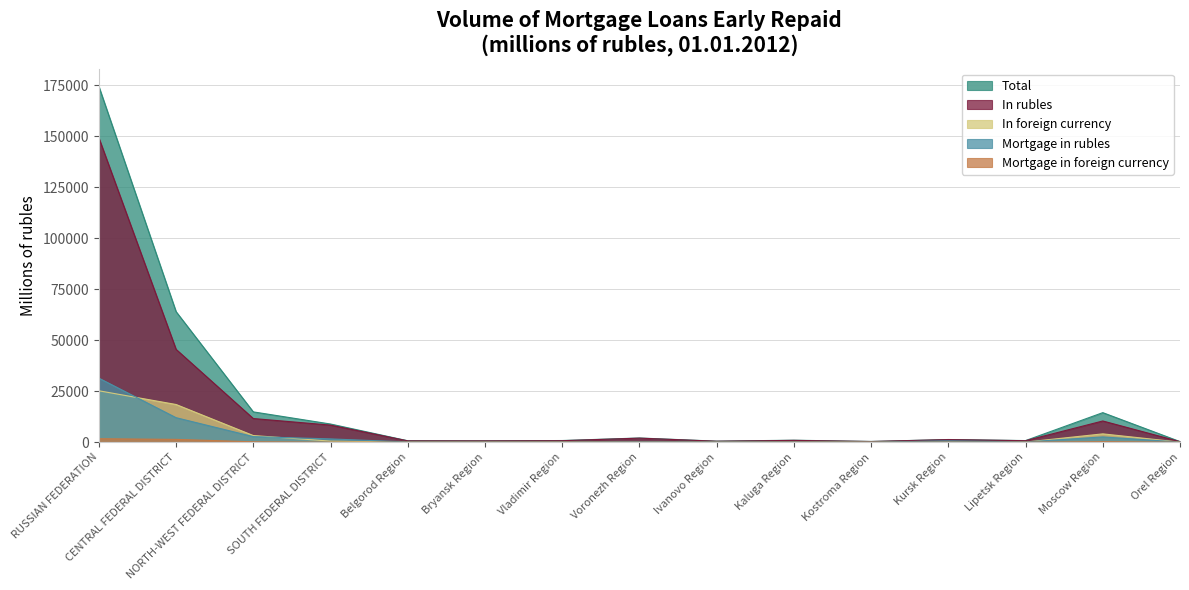

List the series in order of their peak value, lowest first.

Mortgage in foreign currency, In foreign currency, Mortgage in rubles, In rubles, Total